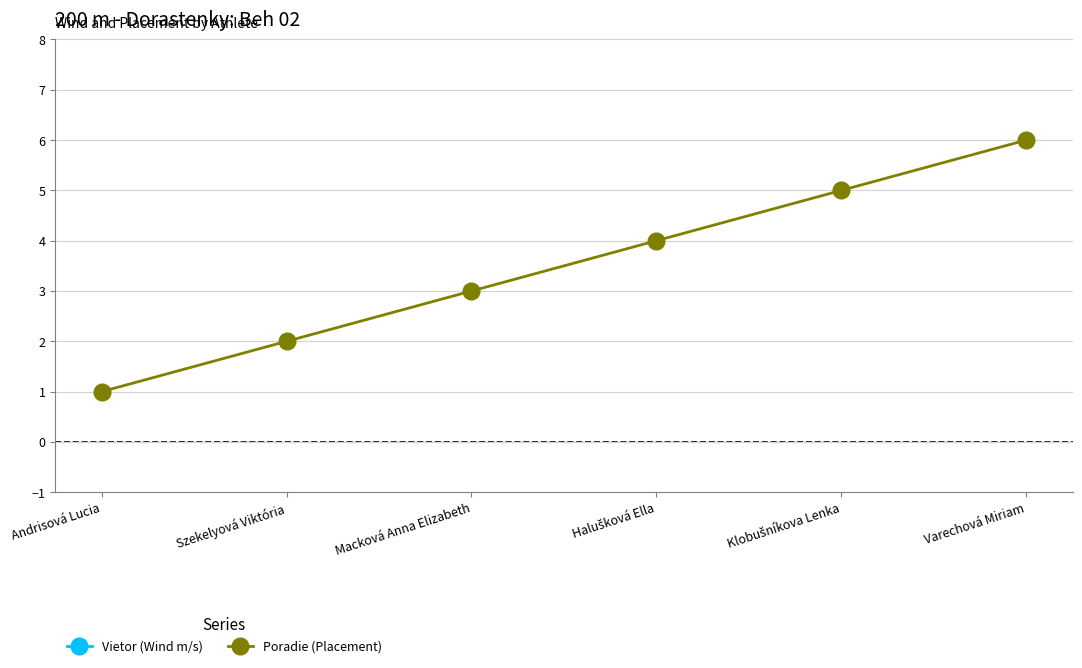

At which label does Poradie (Placement) reach its minimum?

Andrisová Lucia